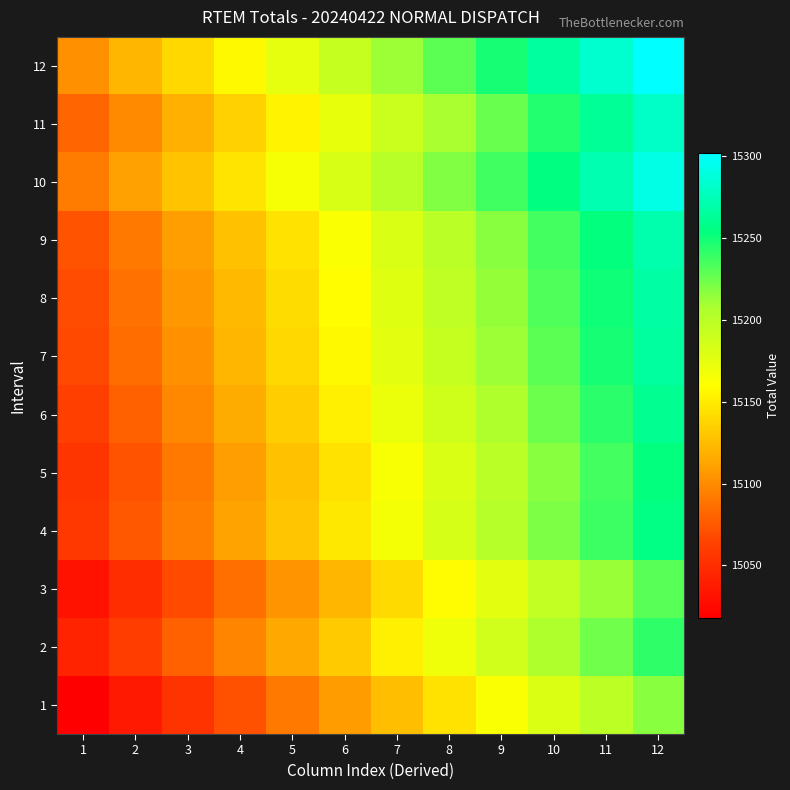

What is the maximum value shown in the chart?

15302.0